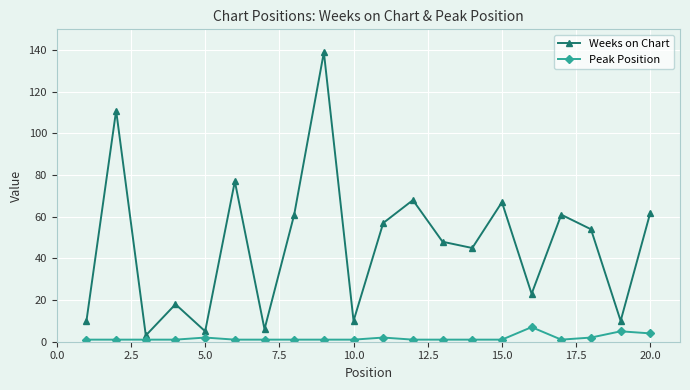

Is this an area chart (filled region under the line)?

No